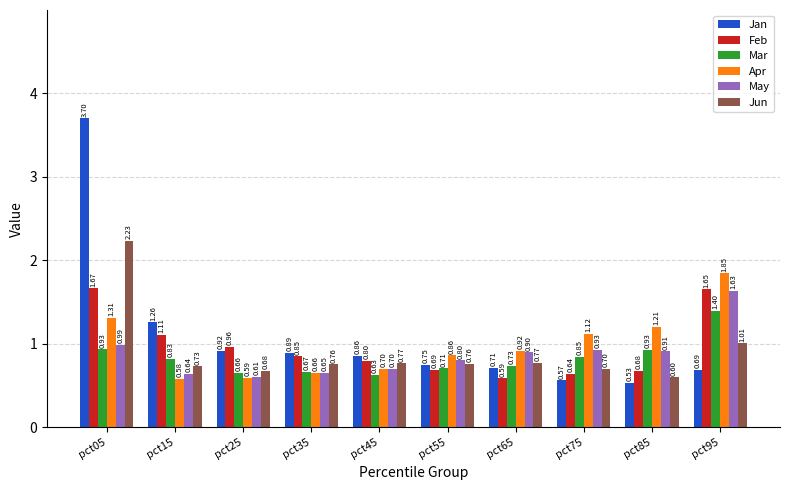

What is the sum of the Feb values at pct75 and pct65?

1.2